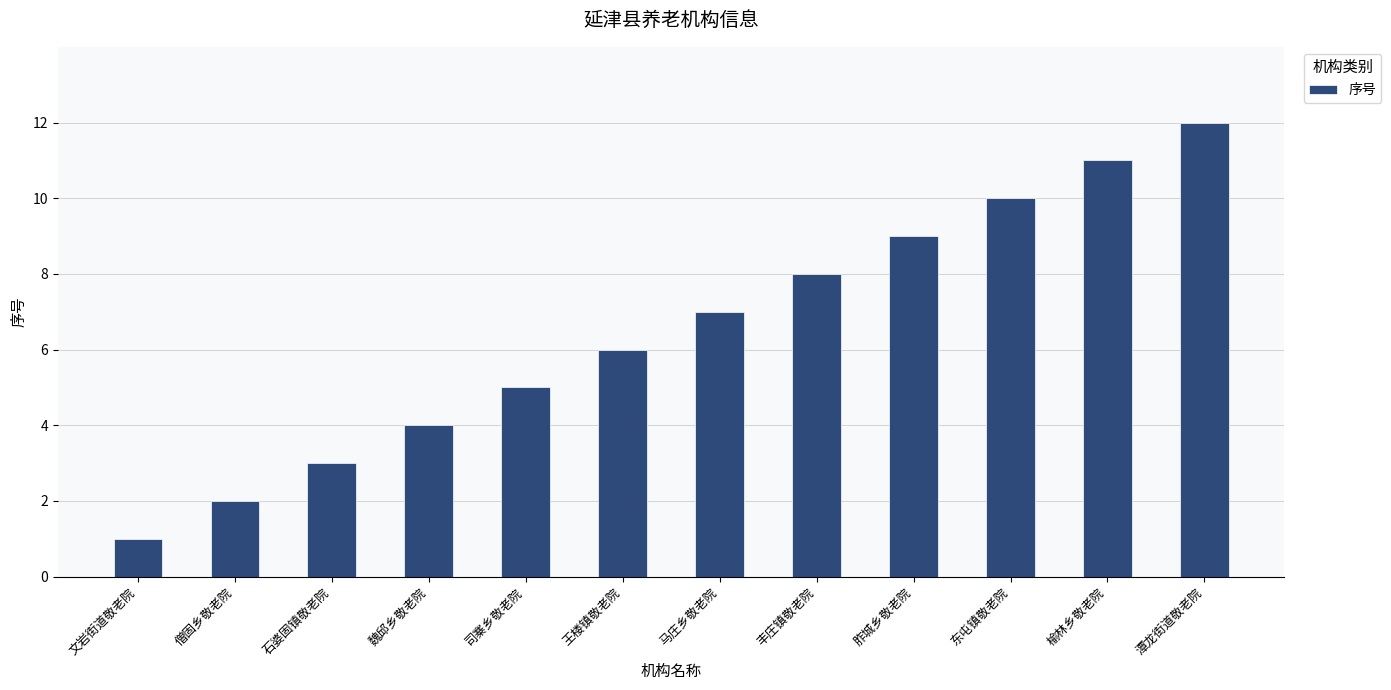

Which category has the highest value across all series?

潭龙街道敬老院